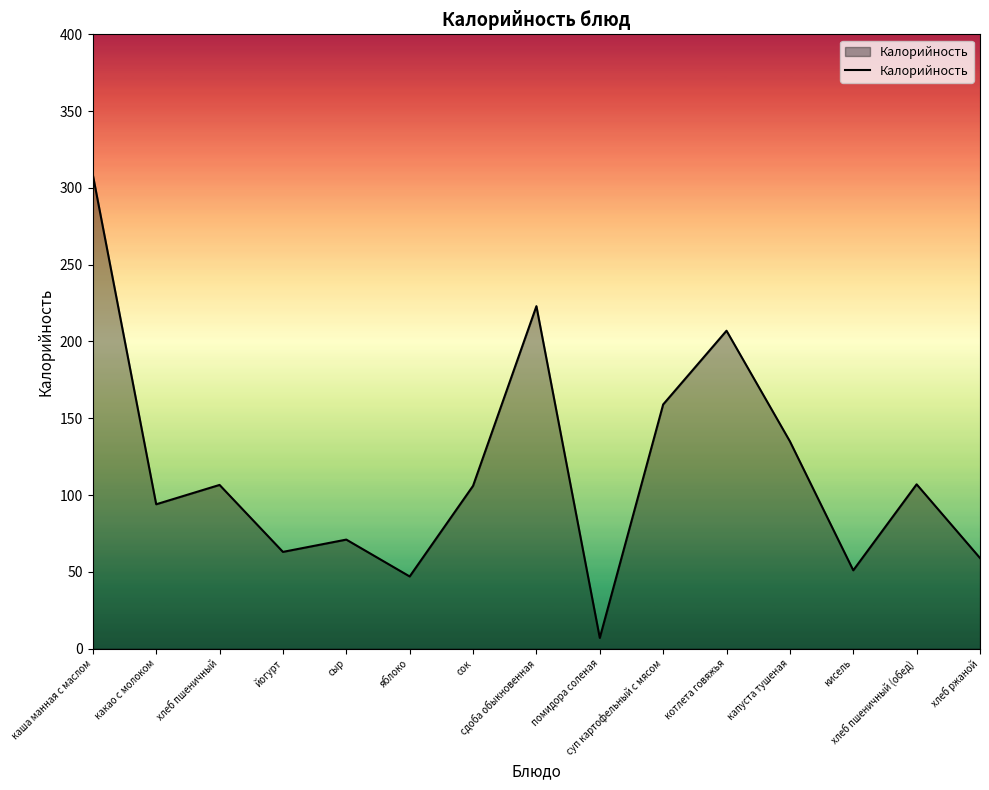

What is the difference between the maximum and minimum values?

301.5